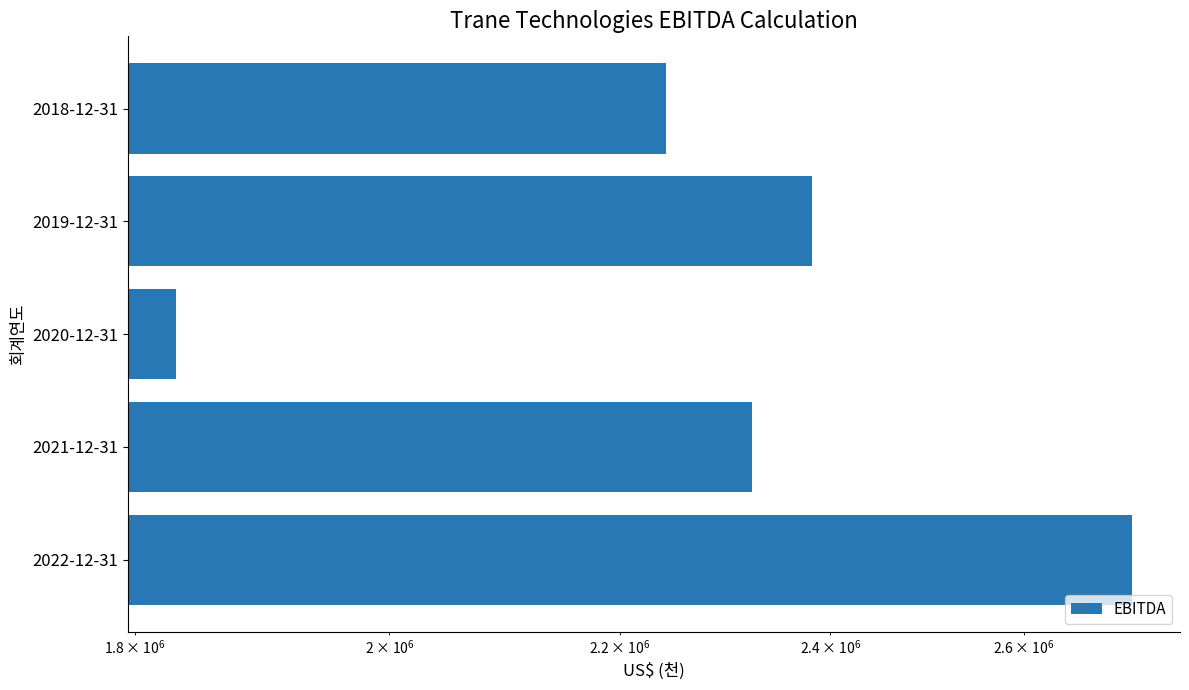

What is the difference between the maximum and minimum values?

888000